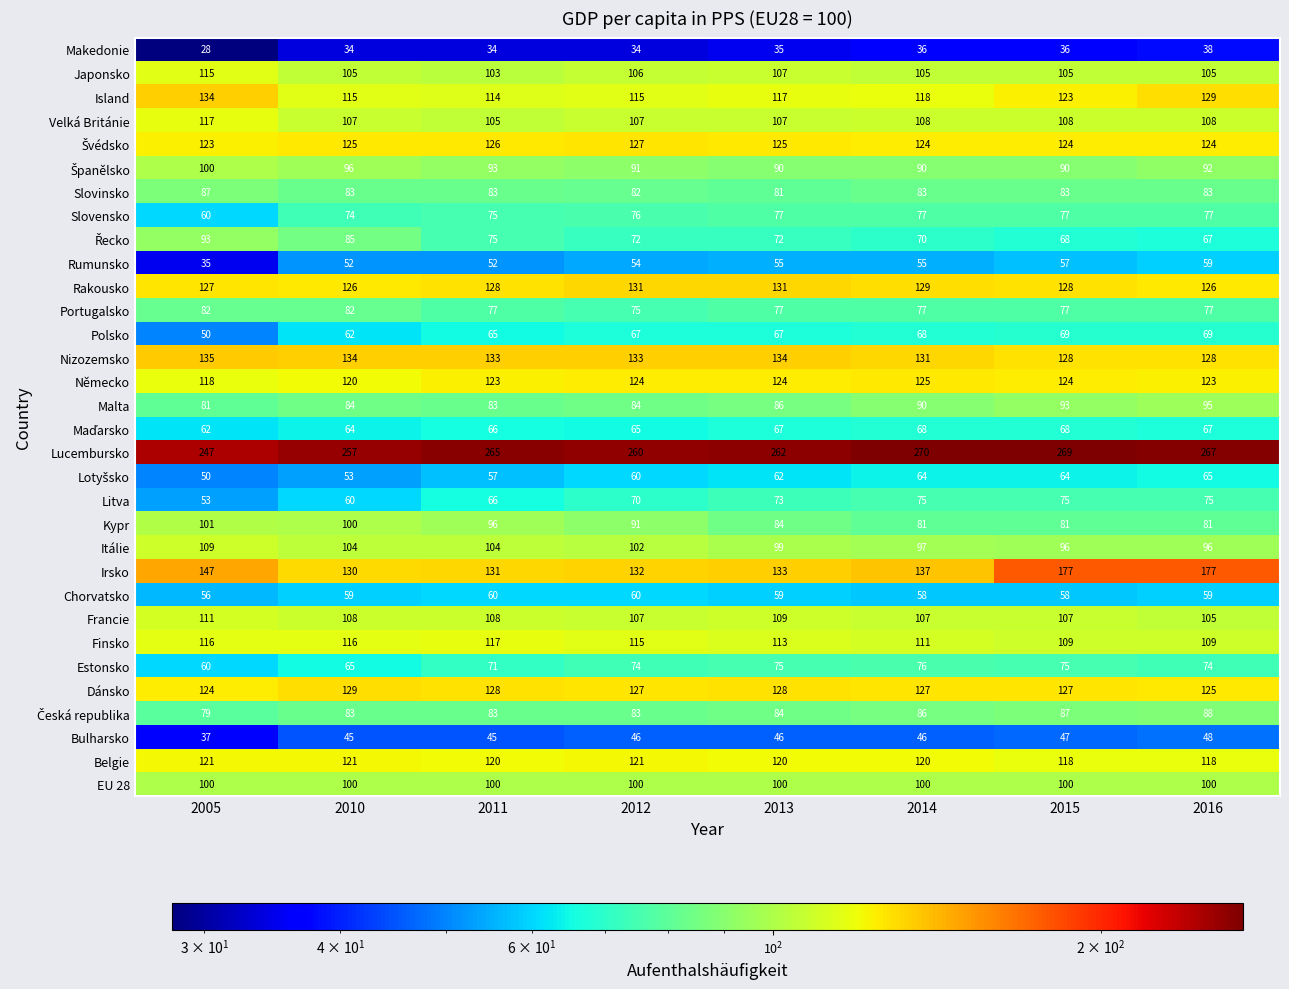

Is it true that Dánsko equals 125 at 2016?

True